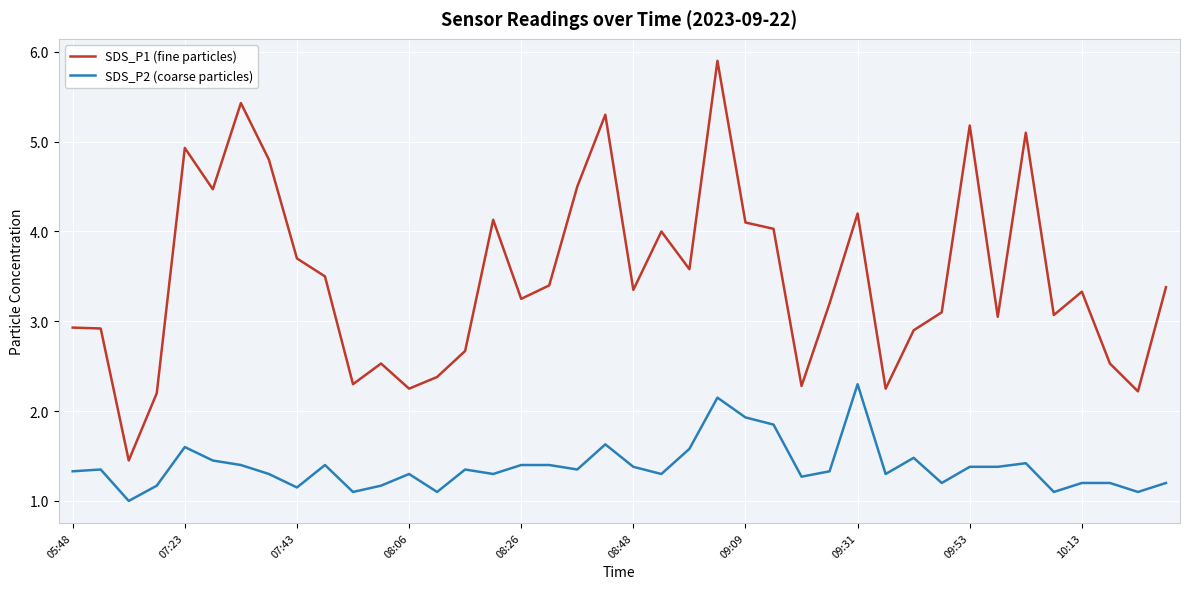

What is the difference between the maximum and minimum values in the SDS_P2 (coarse particles) series?

1.3